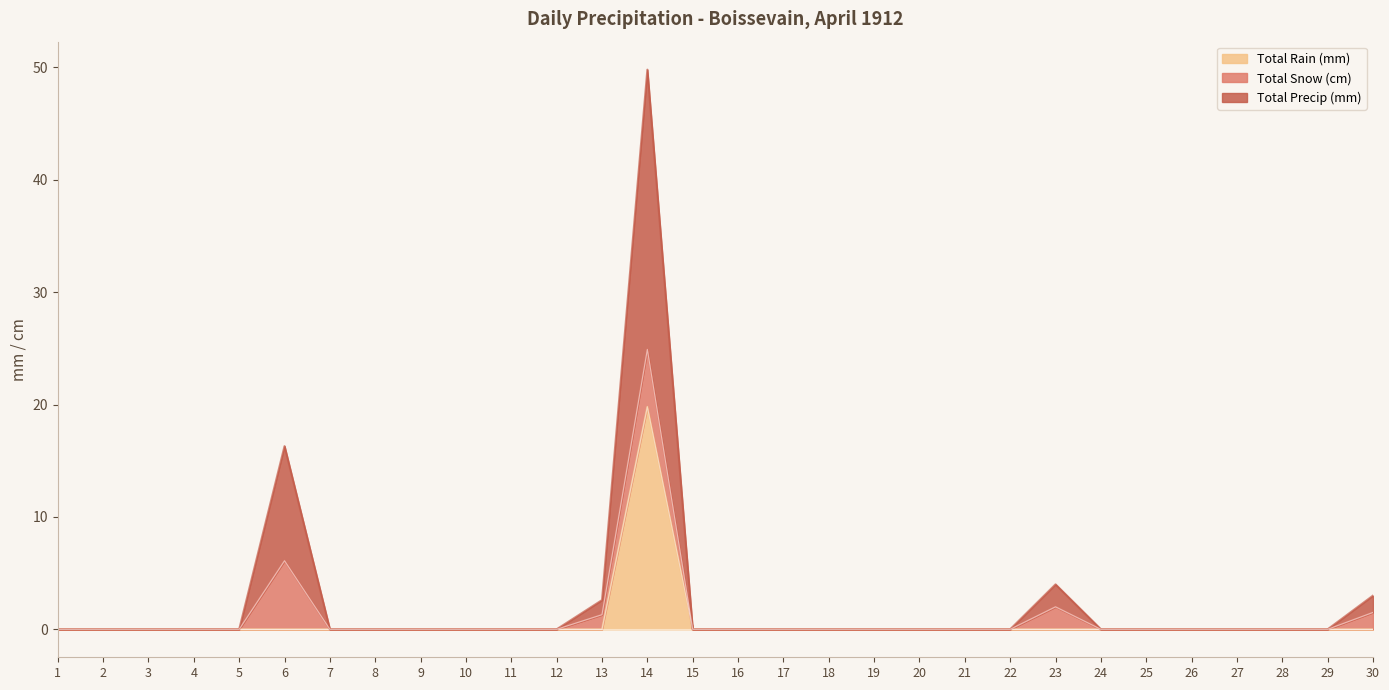

What is the sum of all Total Precip (mm) values?

75.7